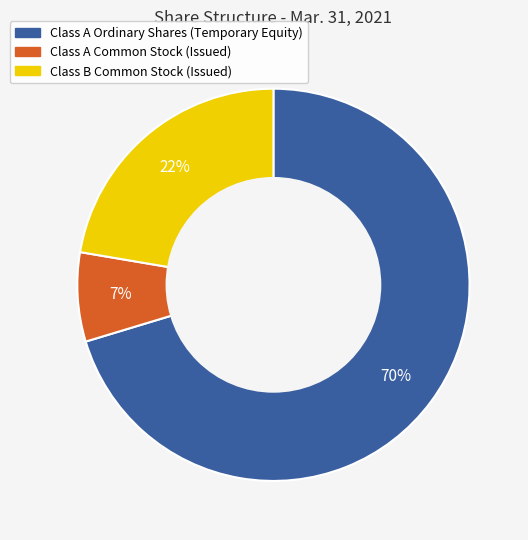

Which slice is the smallest?

Class A Common Stock (Issued)